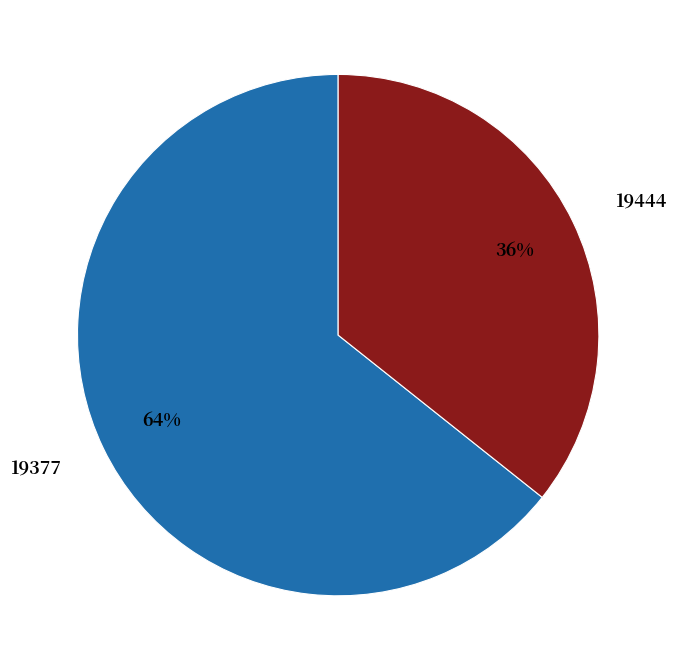

Is the sum of 19444 and 19377 greater than half?

Yes